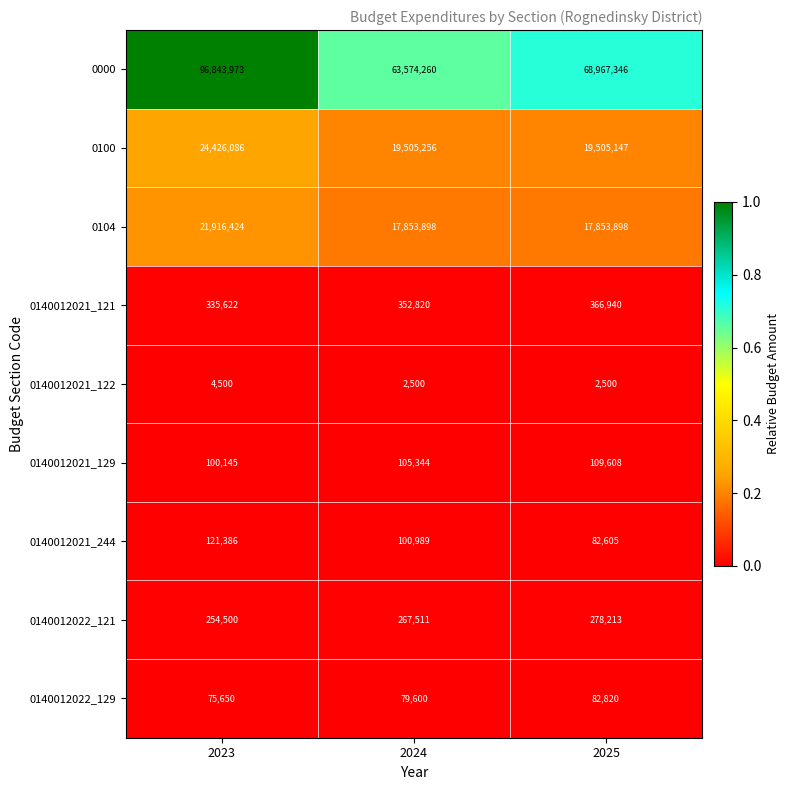

What is the lowest value of the 0140012021_122 series?

2500